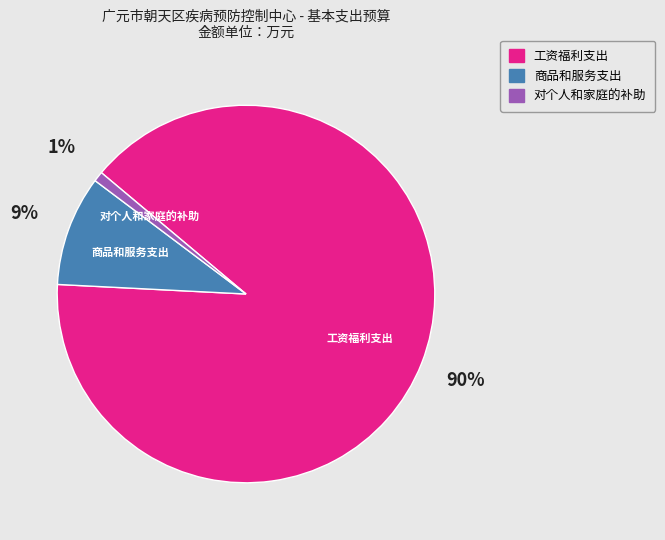

Rank the categories by value from lowest to highest.

对个人和家庭的补助, 商品和服务支出, 工资福利支出